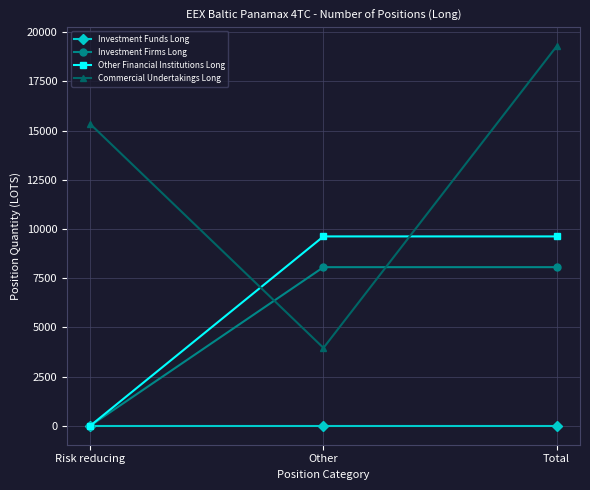

List the series in order of their peak value, lowest first.

Investment Funds Long, Investment Firms Long, Other Financial Institutions Long, Commercial Undertakings Long